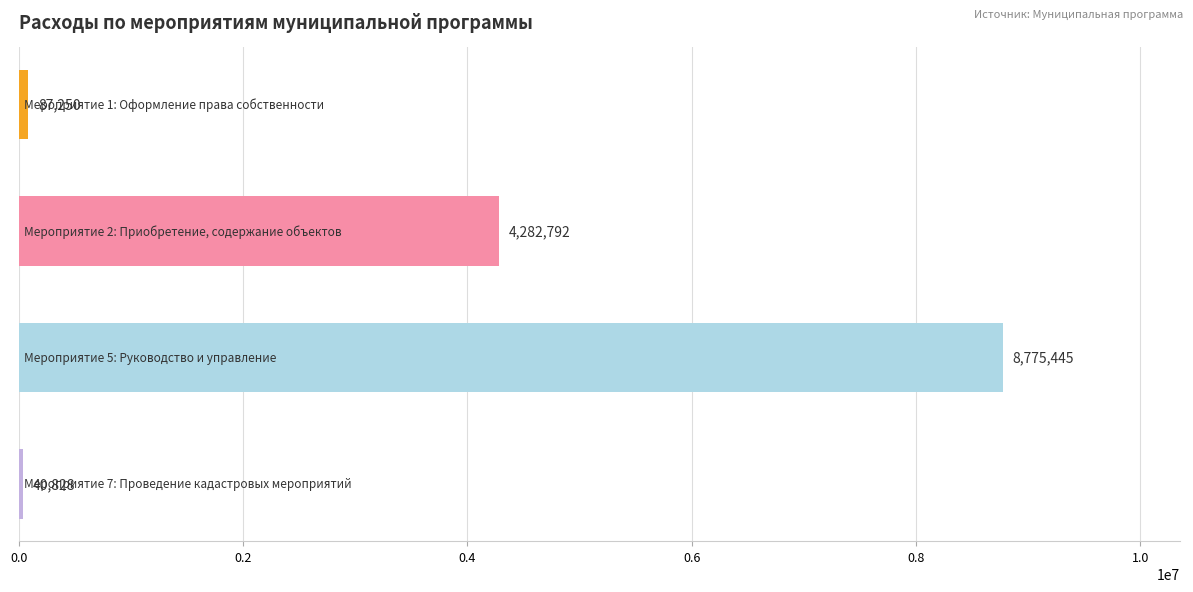

What is the greatest value displayed?

8775445.0